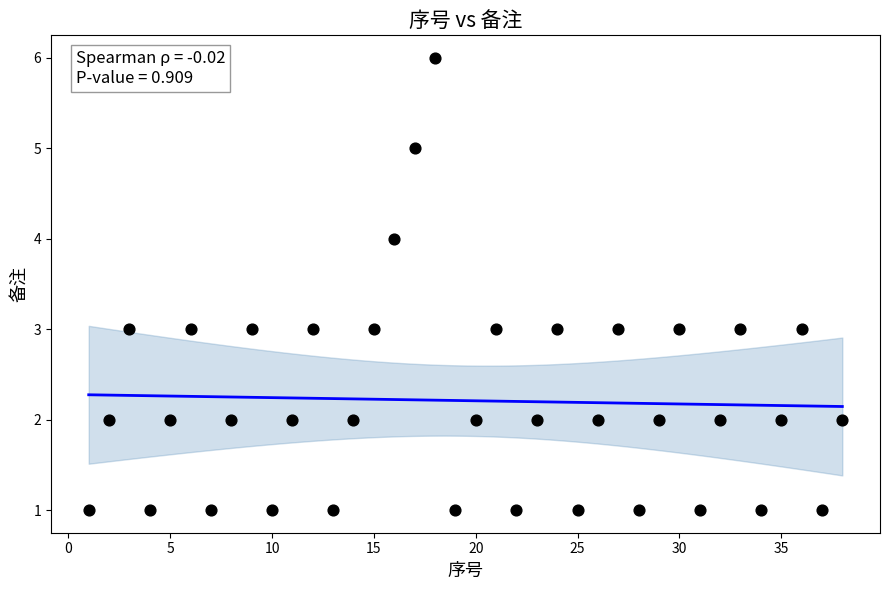

What is the range of X values (max minus min)?

37